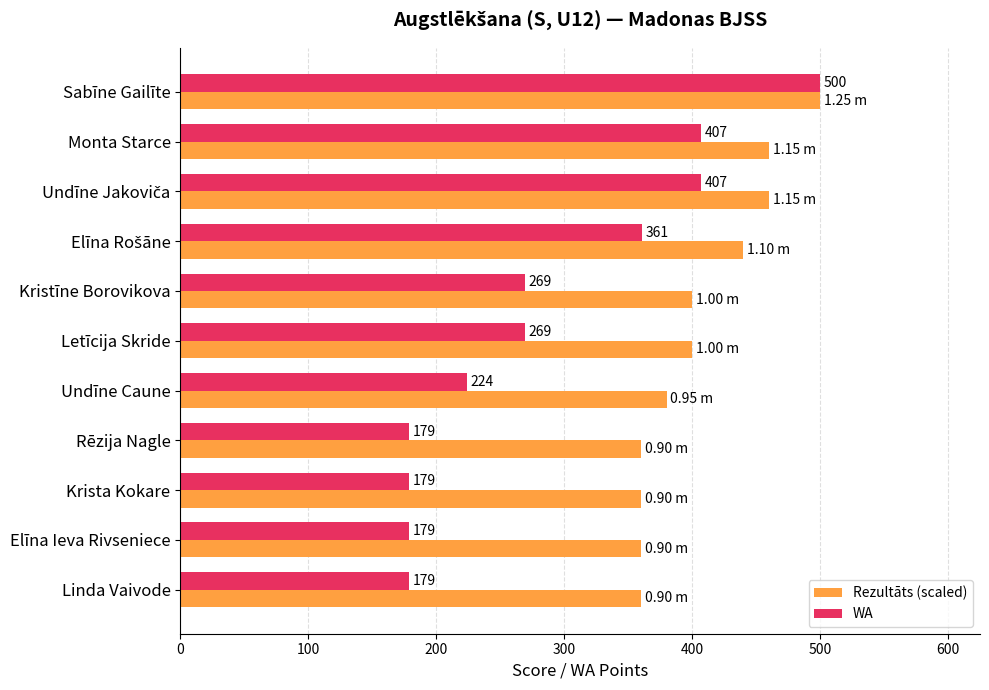

What is the average value of the WA series?

286.6